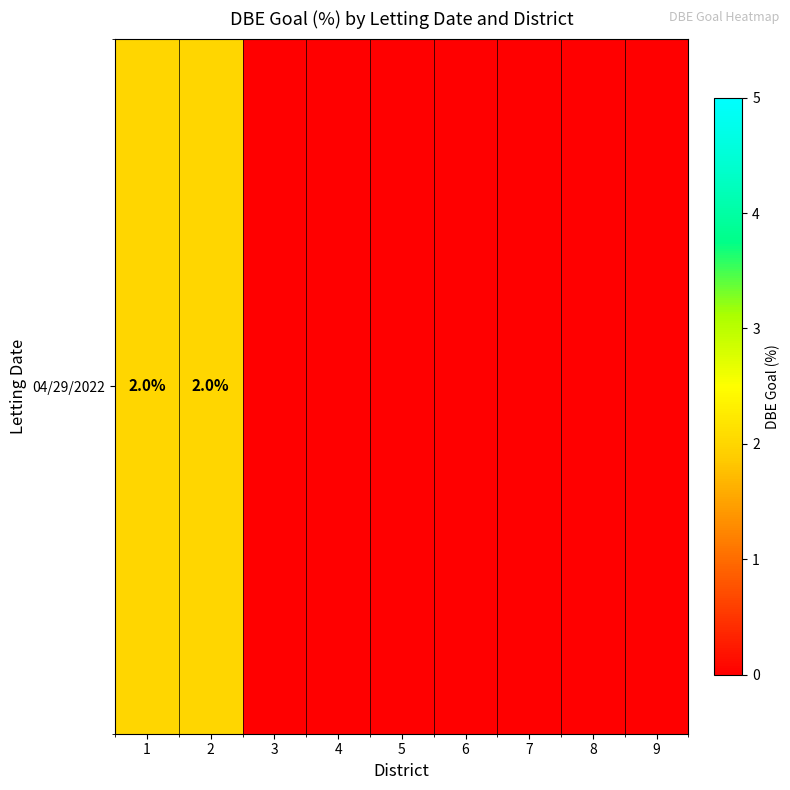

How many categories are shown in the chart?

9